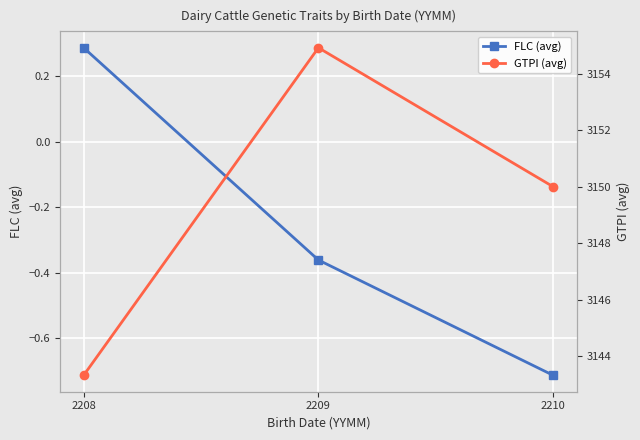

Is it true that FLC (avg) equals -0.4 at 2210?

False